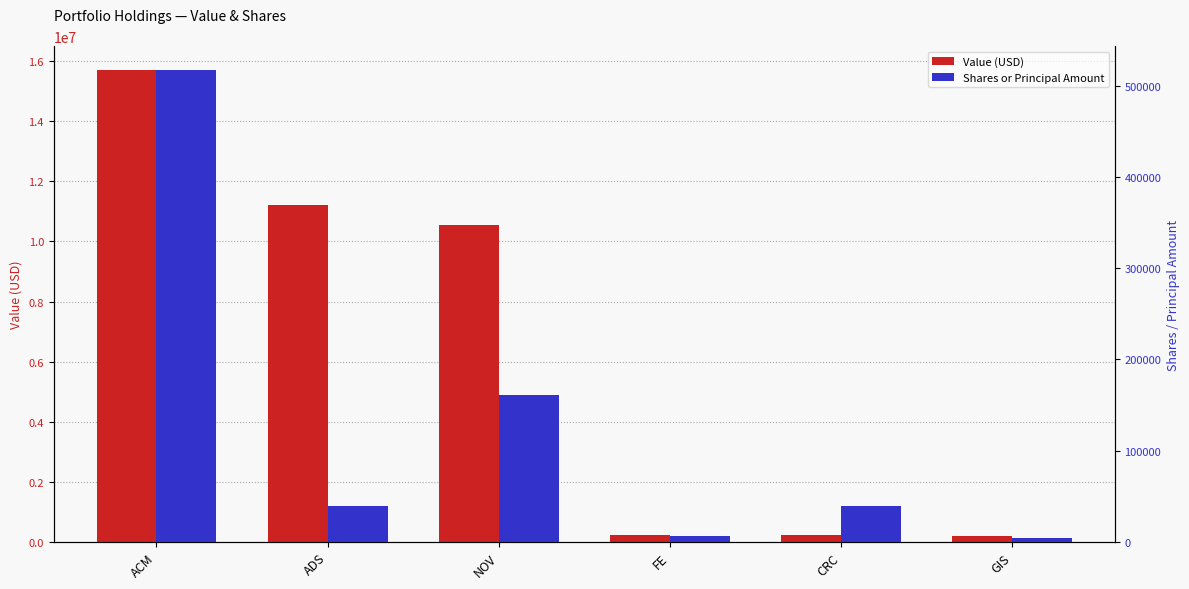

What position from the left is CRC?

5